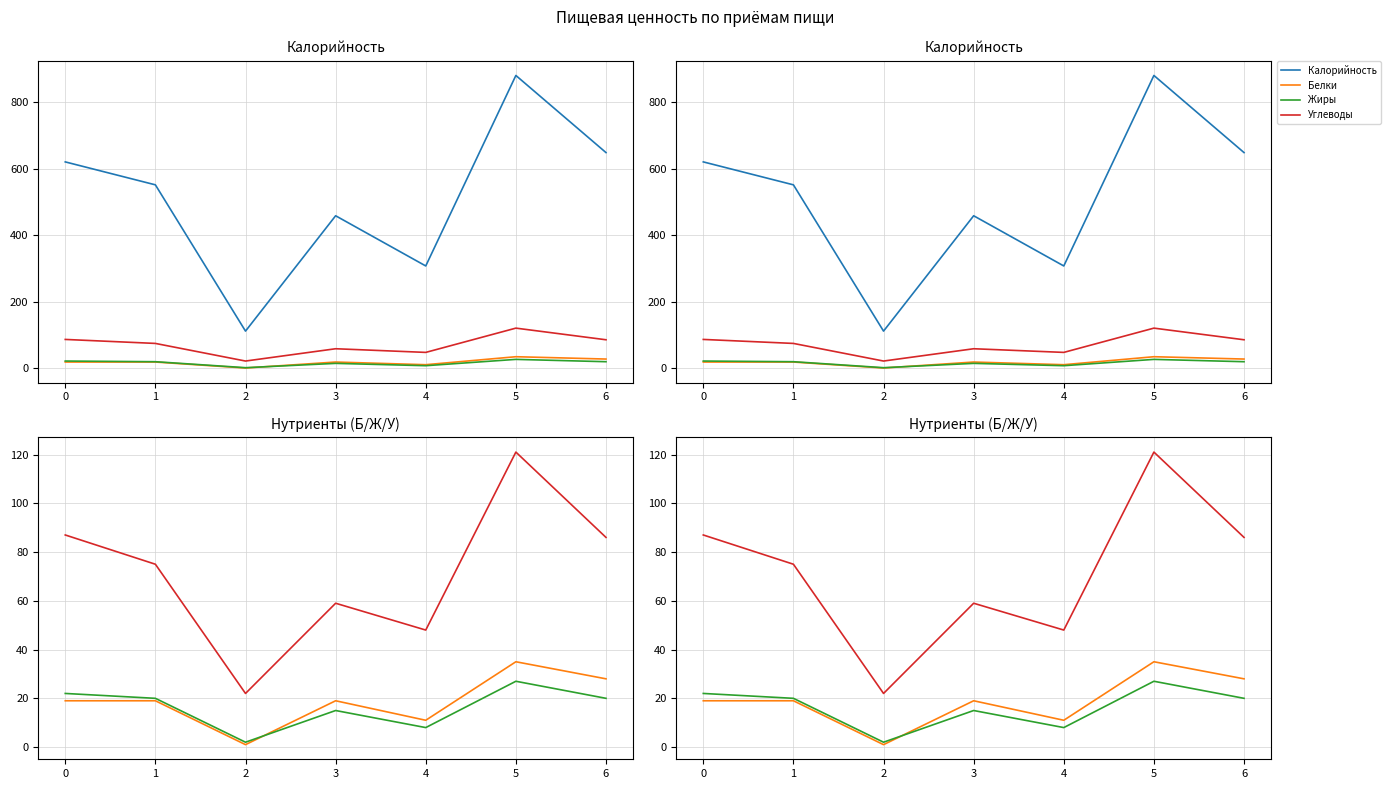

True or false: Жиры has a value of 12 at 0.

False